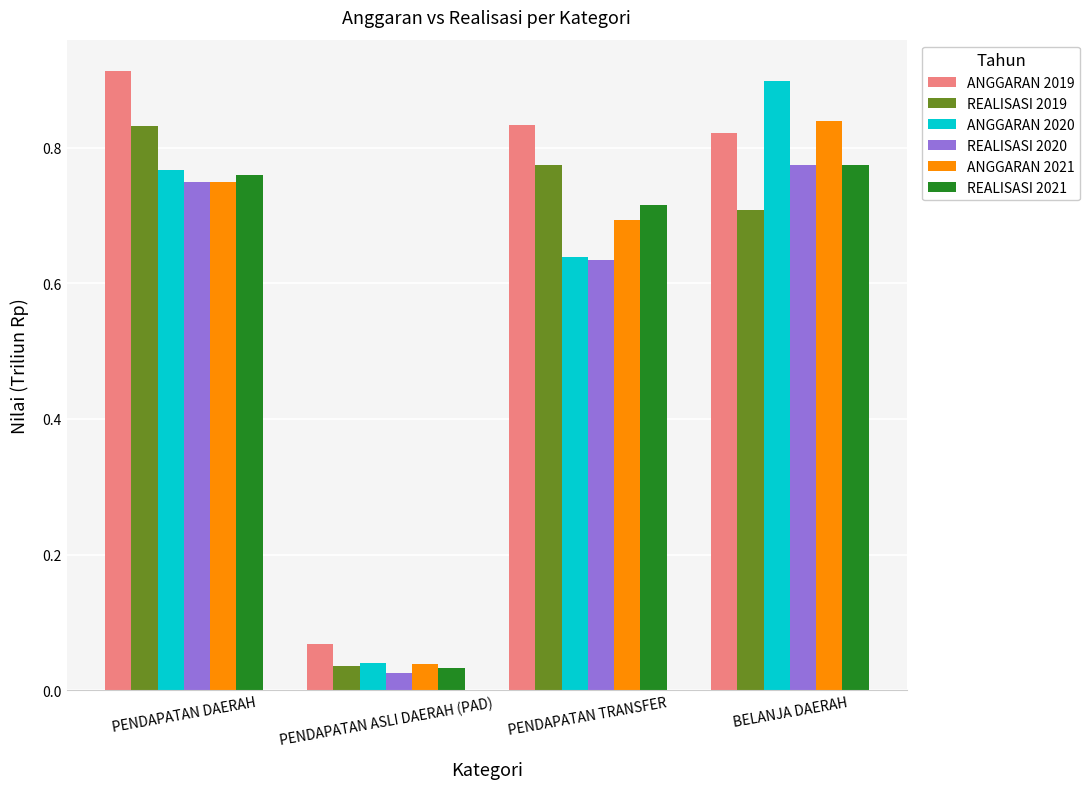

What is the sum of all REALISASI 2020 values?

2.2